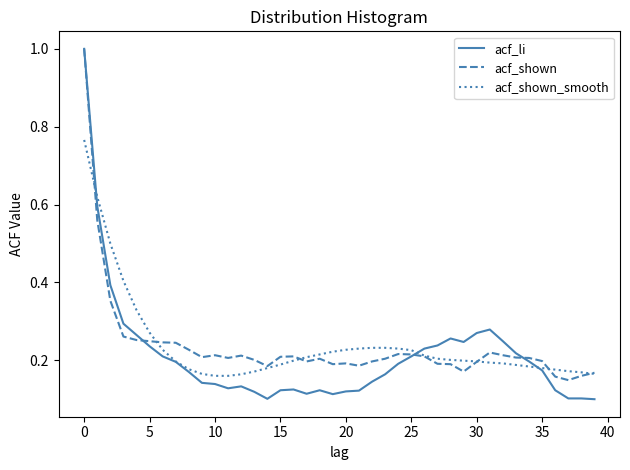

Which series has the widest spread of values?

acf_li